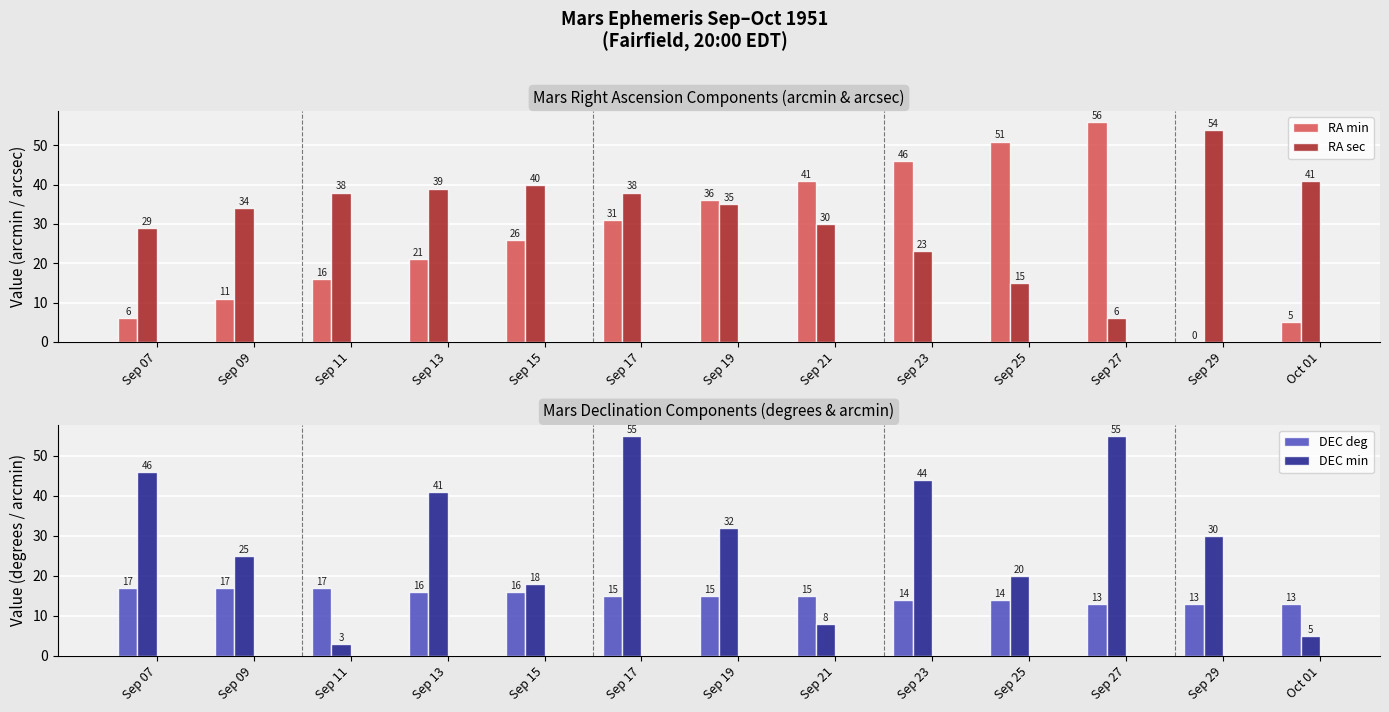

List the series in order of their peak value, lowest first.

DEC deg, RA sec, DEC min, RA min